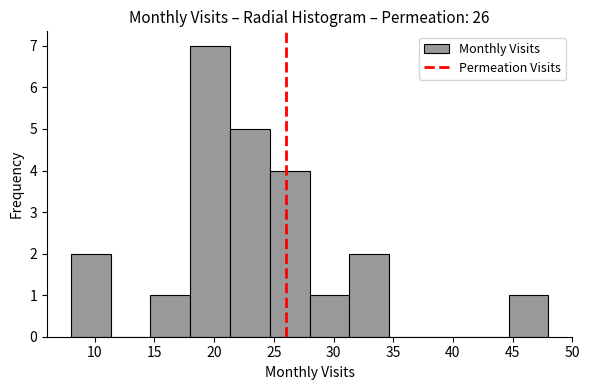

What is the height of the bar covering 28.0 to 31.5 on the x-axis? Neither the bar edges nor the heights are printed on the chart, so give them approximately, as read against the axes.

1